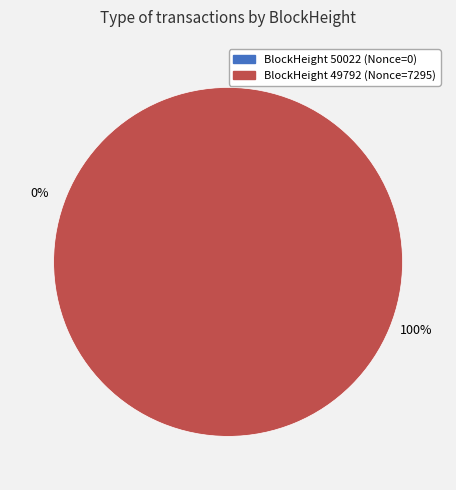

How many slices are in this pie chart?

2